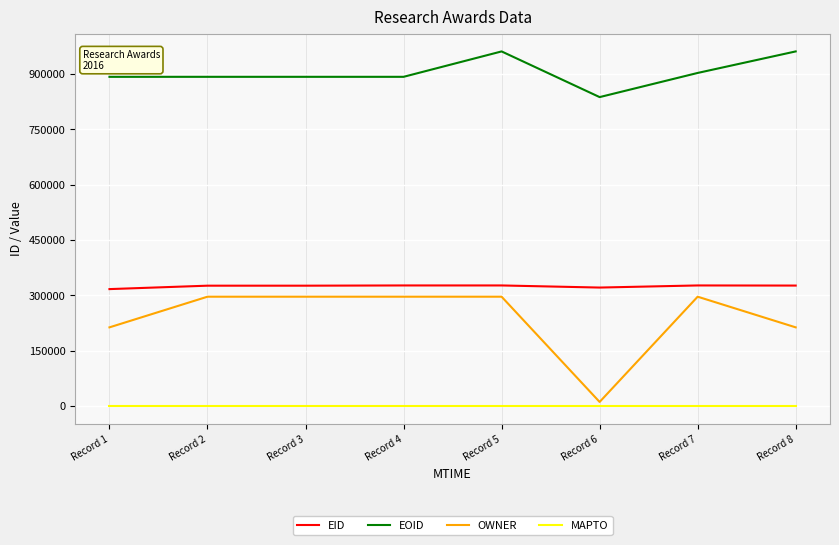

Is it true that EID equals 325950 at Record 3?

True